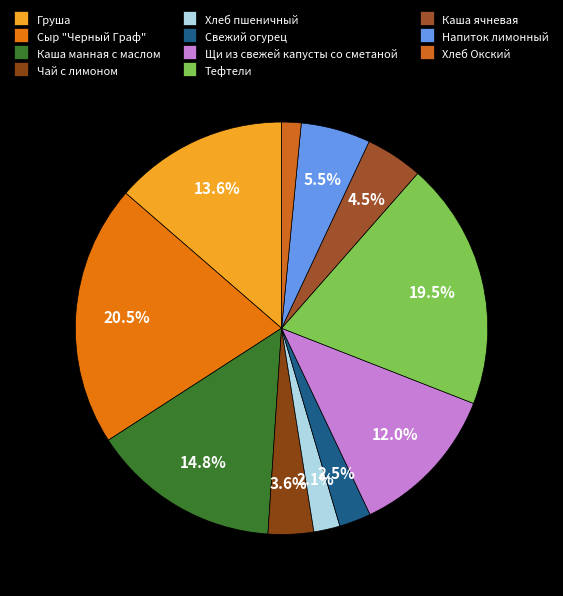

The Чай с лимоном slice represents 11% of the pie. True or false?

False